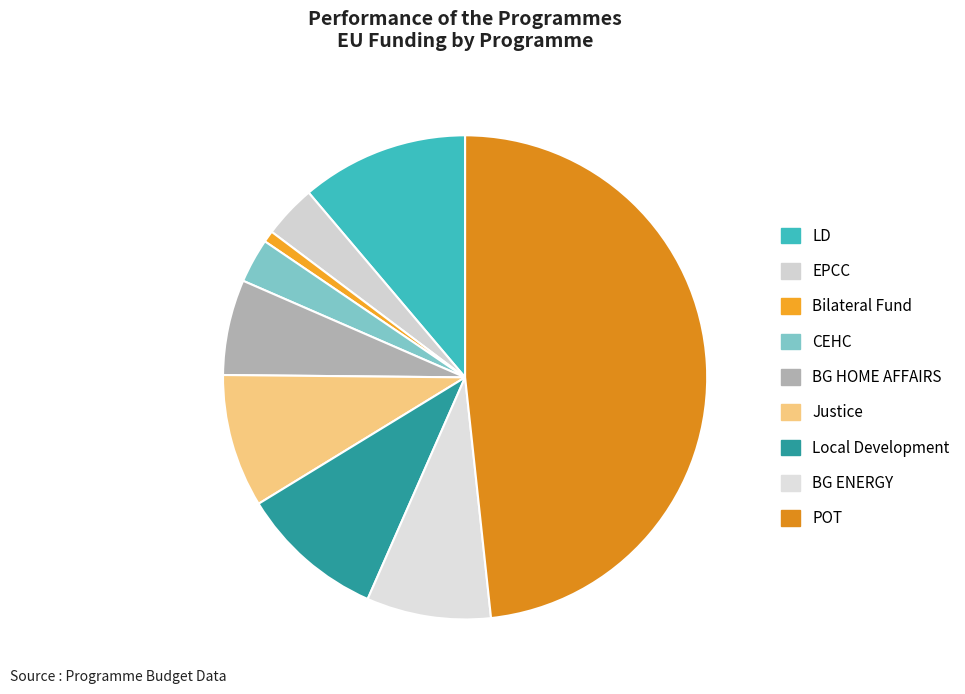

The POT slice represents 48% of the pie. True or false?

True